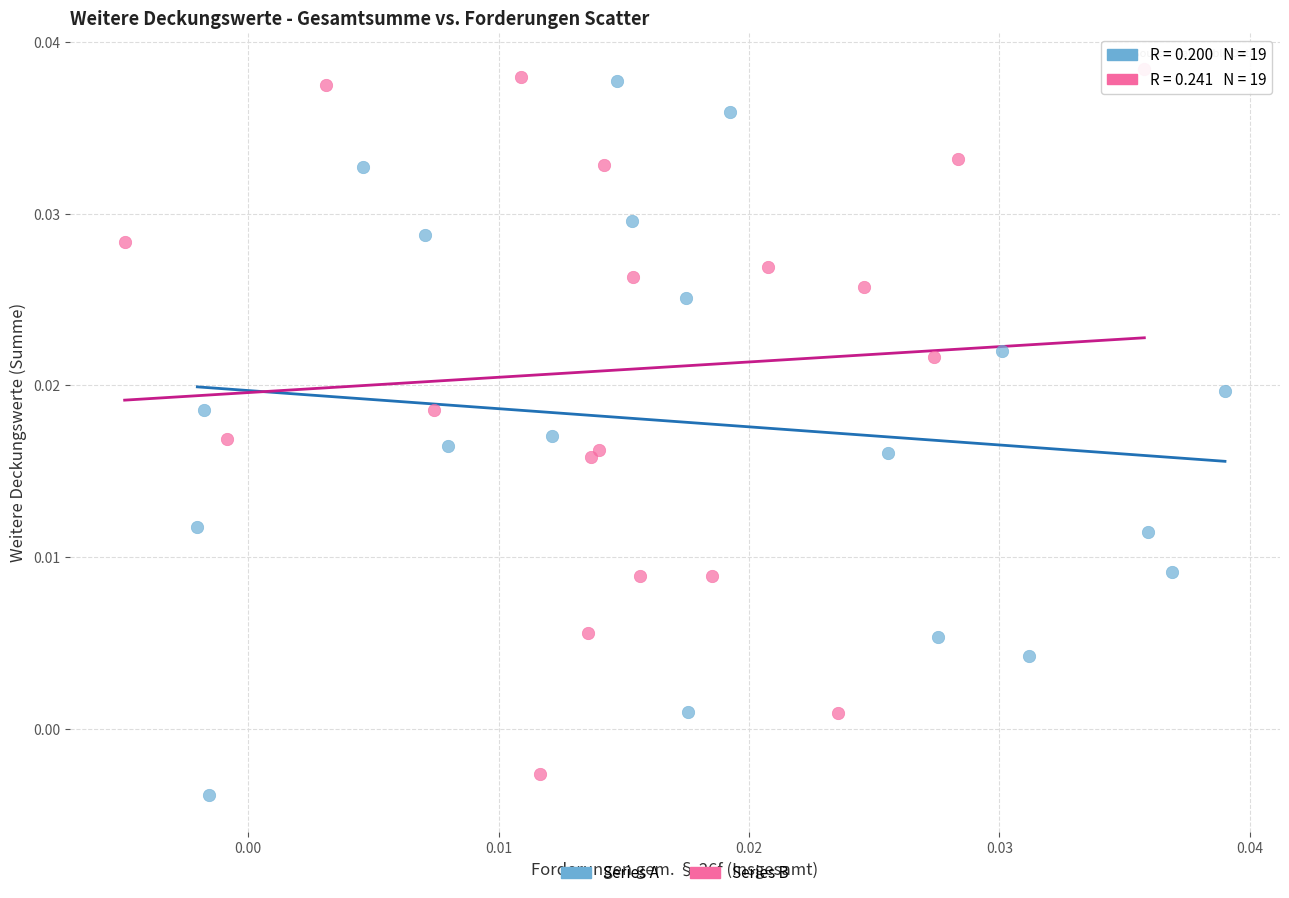

Which series has the widest spread of Y values?

Series A